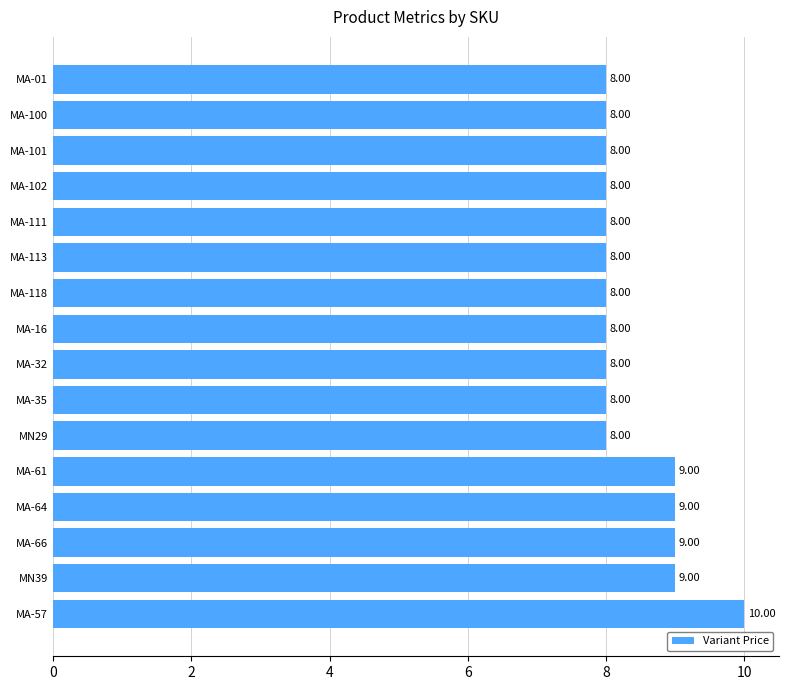

What is the average value?

8